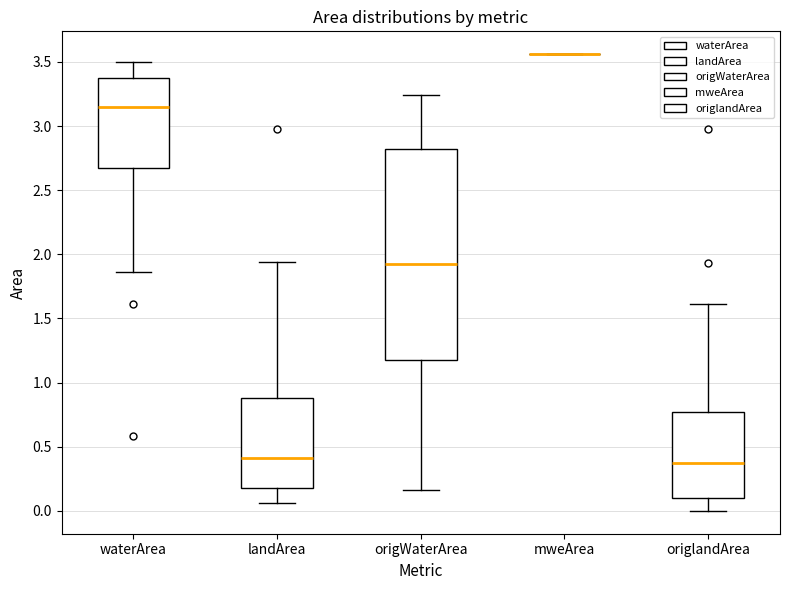

Reading left to right, read every box against the y-axis: the position of its median line, the range the box covers, and the ends of its whiskers. The values are not printed on the chart, so give them approximately, as read against the axis.

waterArea: median 3.15, box 2.65 to 3.40, whiskers 1.85 to 3.50
landArea: median 0.40, box 0.20 to 0.90, whiskers 0.05 to 1.95
origWaterArea: median 1.95, box 1.20 to 2.80, whiskers 0.15 to 3.25
mweArea: box collapsed to a line at 3.55, whiskers 3.55 to 3.55
origlandArea: median 0.35, box 0.10 to 0.75, whiskers 0.00 to 1.60